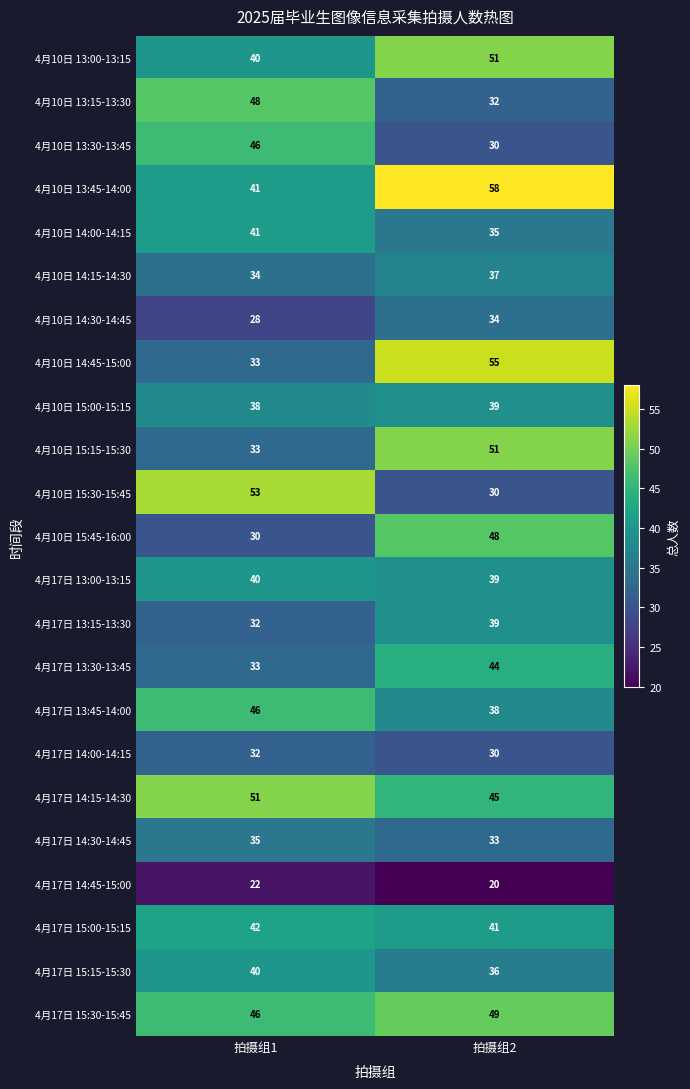

What is the minimum value shown in the chart?

20